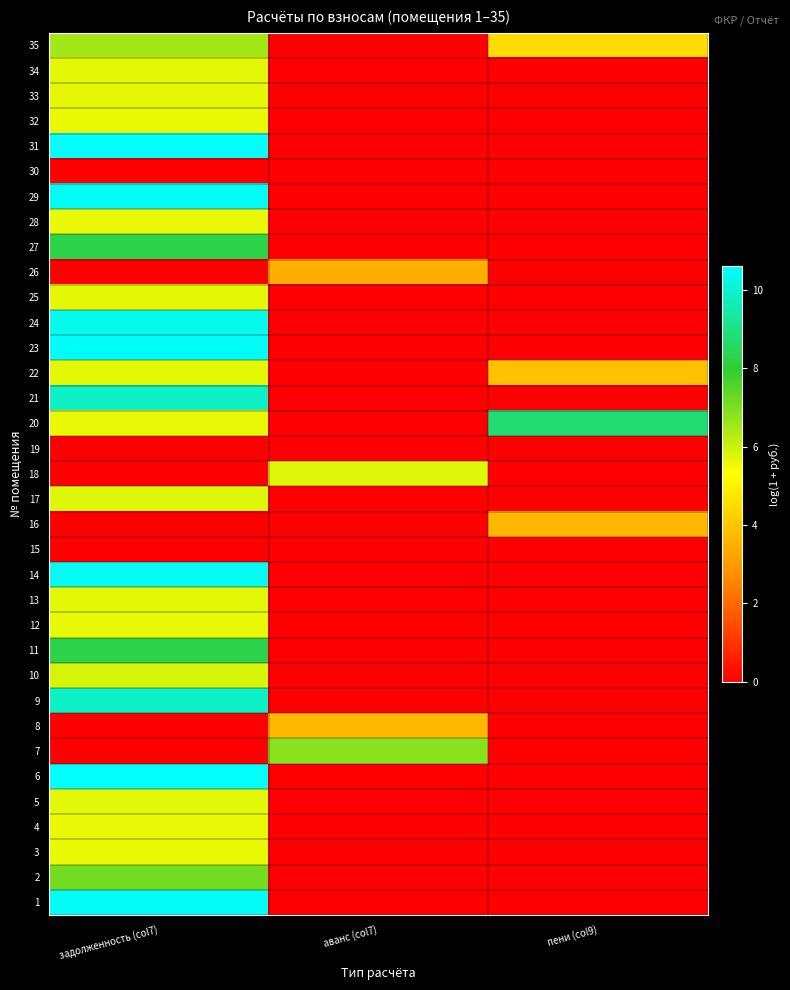

Reading left to right, what are all the values shown in this chart?

1: задолженность (col7)=10.5	аванс (col7)=0.0	пени (col9)=0.0
2: задолженность (col7)=7.1	аванс (col7)=0.0	пени (col9)=0.0
3: задолженность (col7)=5.6	аванс (col7)=0.0	пени (col9)=0.0
4: задолженность (col7)=5.6	аванс (col7)=0.0	пени (col9)=0.0
5: задолженность (col7)=5.7	аванс (col7)=0.0	пени (col9)=0.0
6: задолженность (col7)=10.6	аванс (col7)=0.0	пени (col9)=0.0
7: задолженность (col7)=0.0	аванс (col7)=6.8	пени (col9)=0.0
8: задолженность (col7)=0.0	аванс (col7)=3.7	пени (col9)=0.0
9: задолженность (col7)=9.9	аванс (col7)=0.0	пени (col9)=0.0
10: задолженность (col7)=5.8	аванс (col7)=0.0	пени (col9)=0.0
11: задолженность (col7)=8.2	аванс (col7)=0.0	пени (col9)=0.0
12: задолженность (col7)=5.6	аванс (col7)=0.0	пени (col9)=0.0
13: задолженность (col7)=5.7	аванс (col7)=0.0	пени (col9)=0.0
14: задолженность (col7)=10.4	аванс (col7)=0.0	пени (col9)=0.0
15: задолженность (col7)=0.0	аванс (col7)=0.0	пени (col9)=0.0
16: задолженность (col7)=0.0	аванс (col7)=0.0	пени (col9)=3.7
17: задолженность (col7)=5.7	аванс (col7)=0.0	пени (col9)=0.0
18: задолженность (col7)=0.0	аванс (col7)=5.7	пени (col9)=0.0
19: задолженность (col7)=0.0	аванс (col7)=0.0	пени (col9)=0.0
20: задолженность (col7)=5.6	аванс (col7)=0.0	пени (col9)=8.8
21: задолженность (col7)=9.9	аванс (col7)=0.0	пени (col9)=0.0
22: задолженность (col7)=5.6	аванс (col7)=0.0	пени (col9)=3.9
23: задолженность (col7)=10.5	аванс (col7)=0.0	пени (col9)=0.0
24: задолженность (col7)=10.4	аванс (col7)=0.0	пени (col9)=0.0
25: задолженность (col7)=5.6	аванс (col7)=0.0	пени (col9)=0.0
26: задолженность (col7)=0.0	аванс (col7)=3.5	пени (col9)=0.0
27: задолженность (col7)=8.2	аванс (col7)=0.0	пени (col9)=0.0
28: задолженность (col7)=5.6	аванс (col7)=0.0	пени (col9)=0.0
29: задолженность (col7)=10.5	аванс (col7)=0.0	пени (col9)=0.0
30: задолженность (col7)=0.0	аванс (col7)=0.0	пени (col9)=0.0
31: задолженность (col7)=10.6	аванс (col7)=0.0	пени (col9)=0.0
32: задолженность (col7)=5.6	аванс (col7)=0.0	пени (col9)=0.0
33: задолженность (col7)=5.6	аванс (col7)=0.0	пени (col9)=0.0
34: задолженность (col7)=5.7	аванс (col7)=0.0	пени (col9)=0.0
35: задолженность (col7)=6.5	аванс (col7)=0.0	пени (col9)=4.5